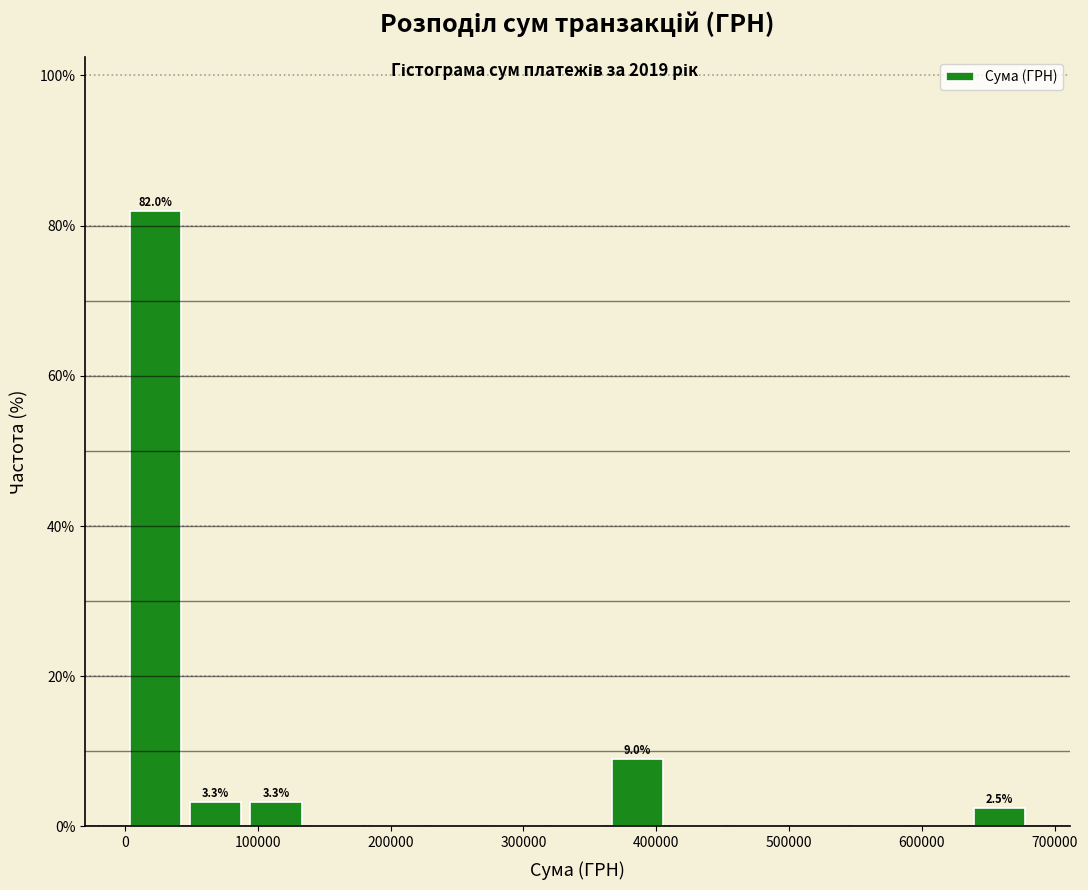

Which range on the x-axis has the tallest bar?

0 to 50000